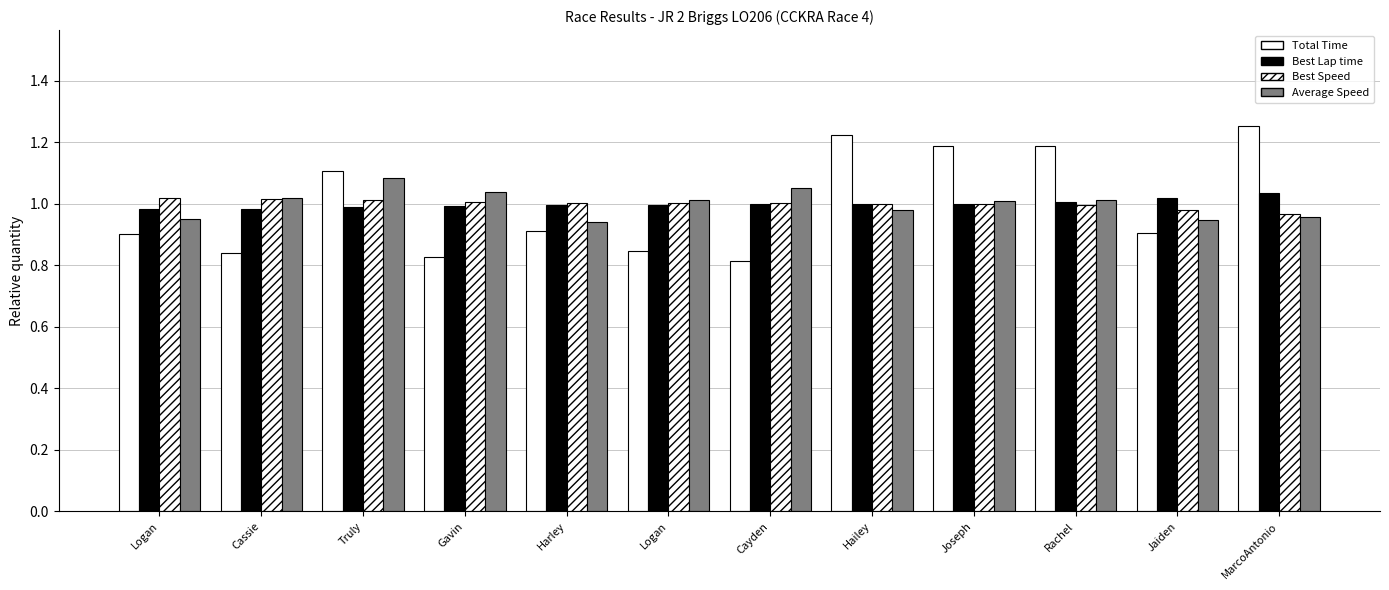

Reading left to right, extract all data points from this chart.

Total Time: Logan=0.9	Cassie=0.8	Truly=1.1	Gavin=0.8	Harley=0.9	Logan=0.8	Cayden=0.8	Hailey=1.2	Joseph=1.2	Rachel=1.2	Jaiden=0.9	MarcoAntonio=1.3
Best Lap time: Logan=1.0	Cassie=1.0	Truly=1.0	Gavin=1.0	Harley=1.0	Logan=1.0	Cayden=1.0	Hailey=1.0	Joseph=1.0	Rachel=1.0	Jaiden=1.0	MarcoAntonio=1.0
Best Speed: Logan=1.0	Cassie=1.0	Truly=1.0	Gavin=1.0	Harley=1.0	Logan=1.0	Cayden=1.0	Hailey=1.0	Joseph=1.0	Rachel=1.0	Jaiden=1.0	MarcoAntonio=1.0
Average Speed: Logan=1.0	Cassie=1.0	Truly=1.1	Gavin=1.0	Harley=0.9	Logan=1.0	Cayden=1.1	Hailey=1.0	Joseph=1.0	Rachel=1.0	Jaiden=0.9	MarcoAntonio=1.0